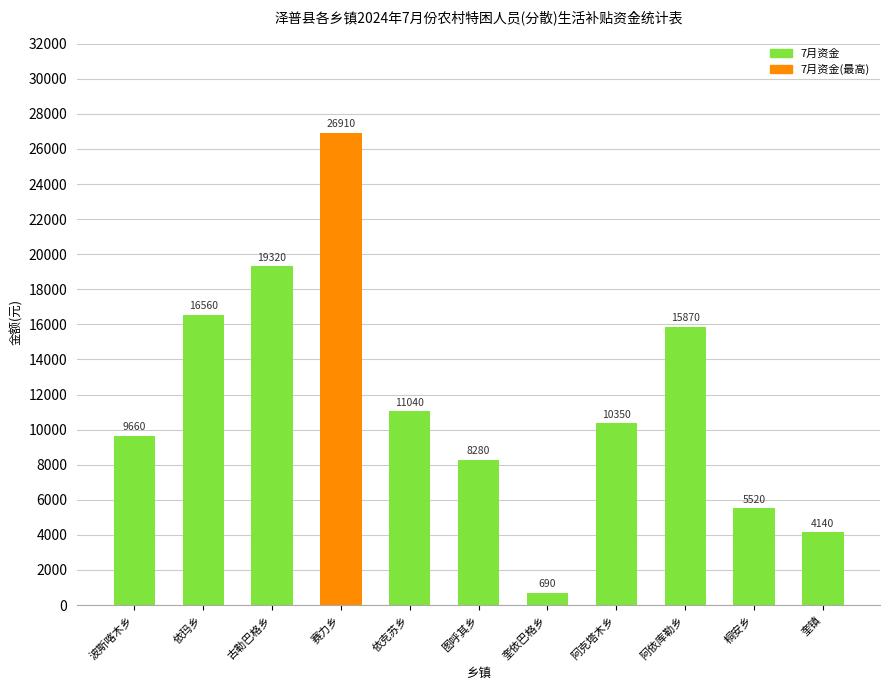

Which category has the lowest value across all series?

奎依巴格乡